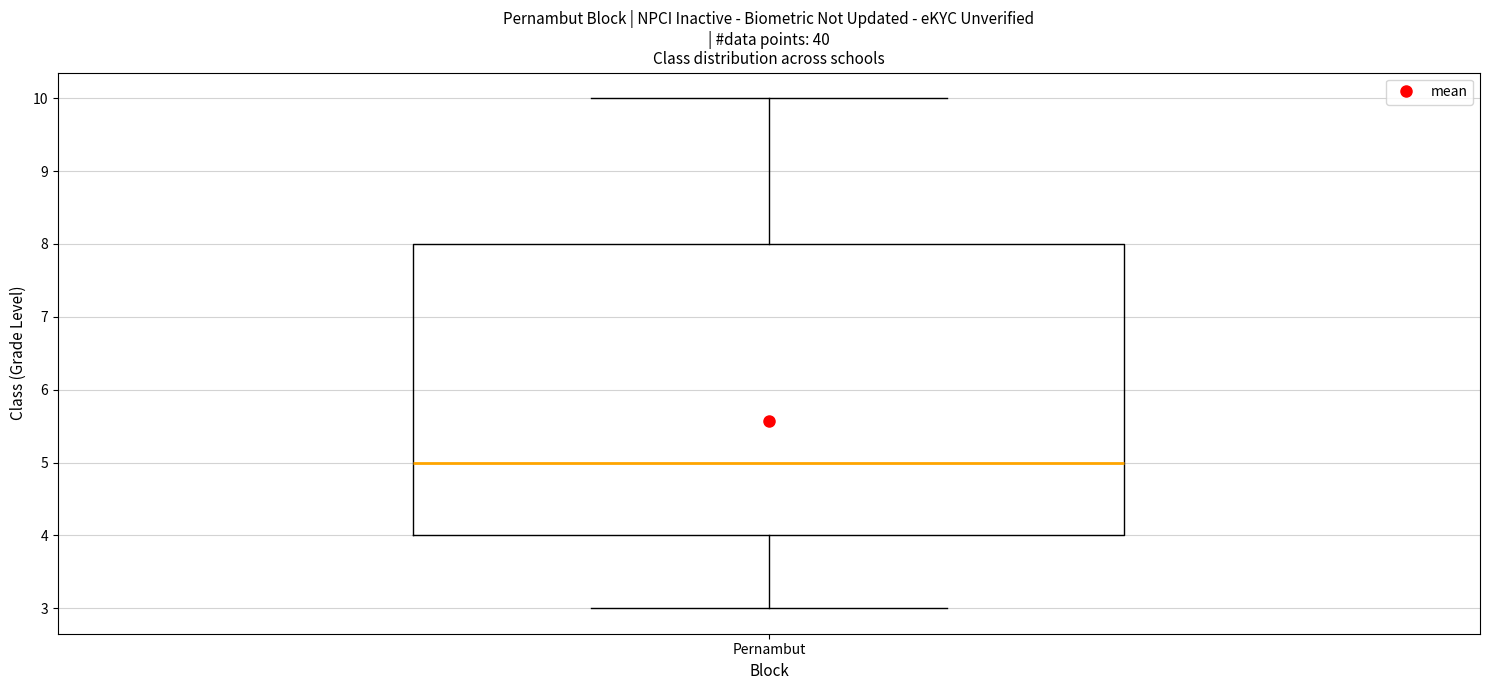

Transcribe this box plot: give where the median line is, the range the box spans, and where the two whiskers end, as read against the y-axis. The values are not printed on the chart, so give them approximately, as read against the axis.

median 5, box 4 to 8, whiskers 3 to 10